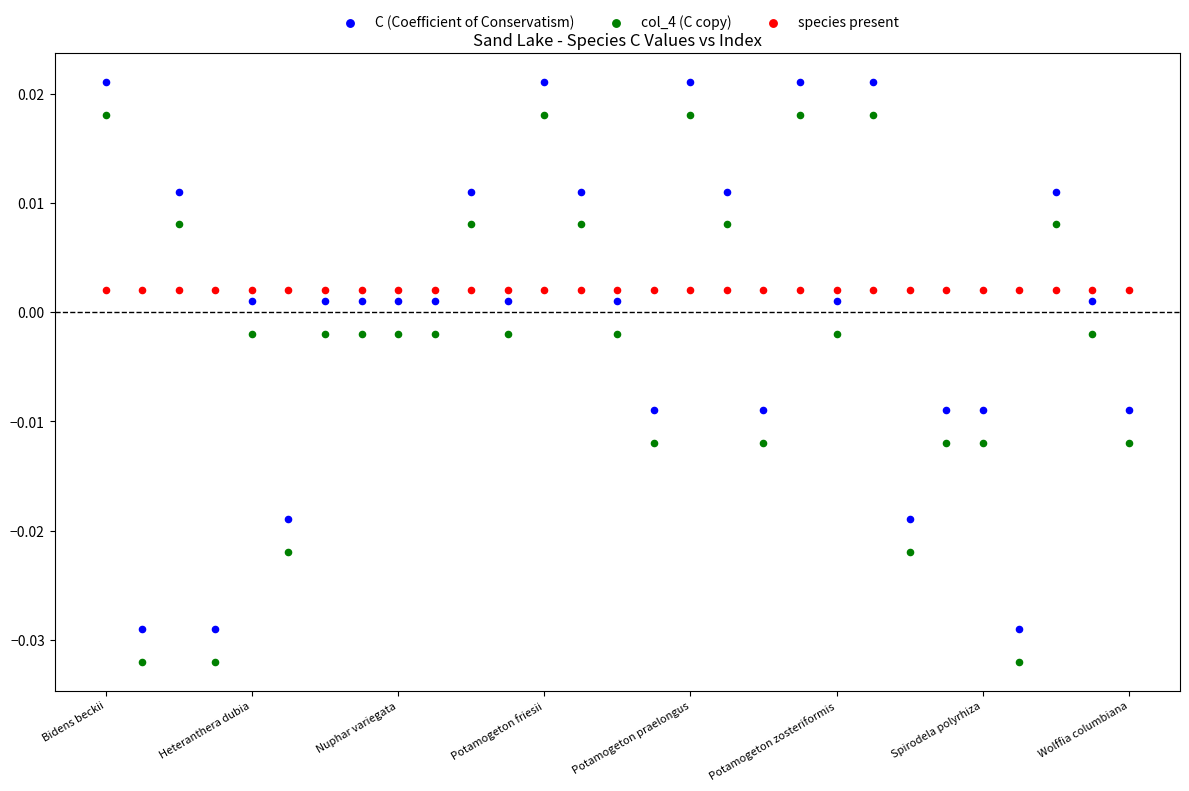

Which series contains the lowest Y value?

col_4 (C copy)